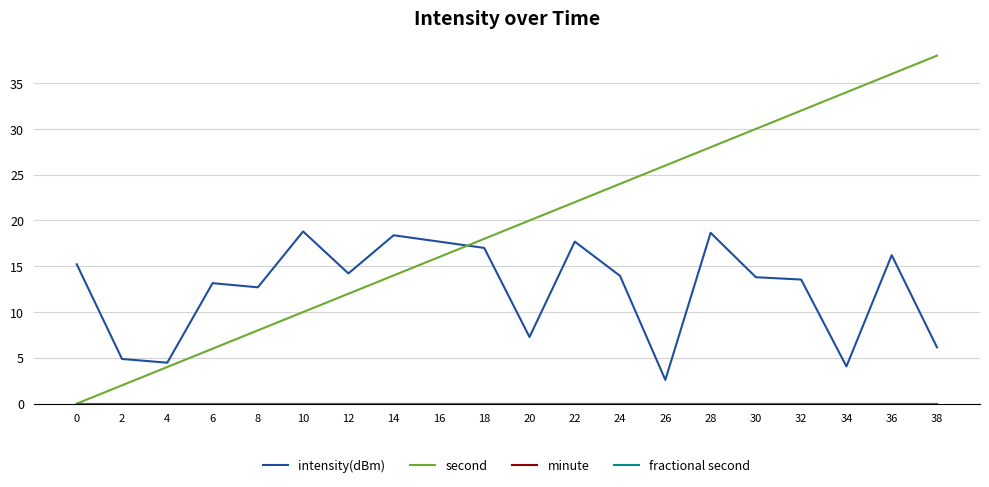

Does the chart have visible grid lines?

Yes